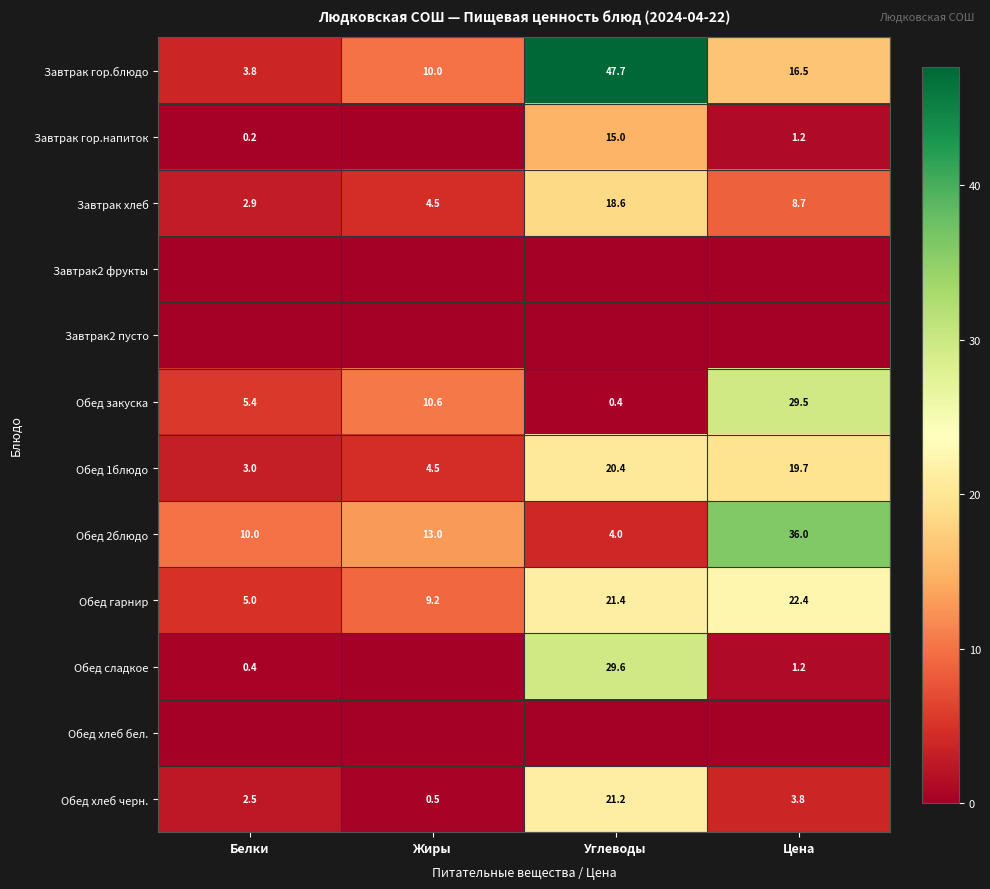

What is the difference between the second highest and second lowest values in the Обед 1блюдо series?

15.2